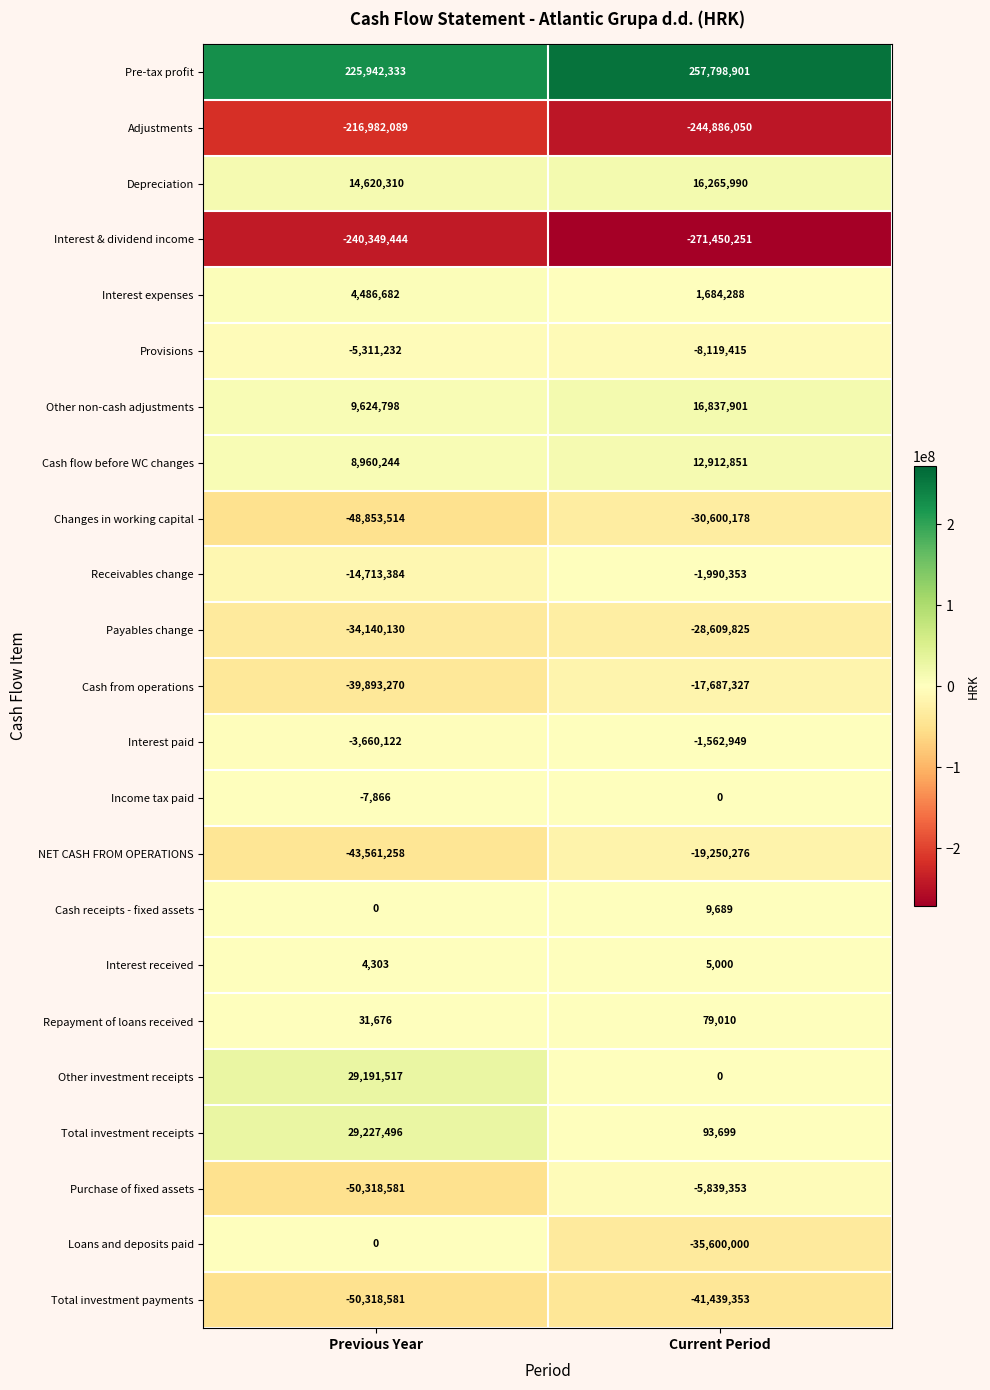

Which category has the highest value across all series?

Current Period